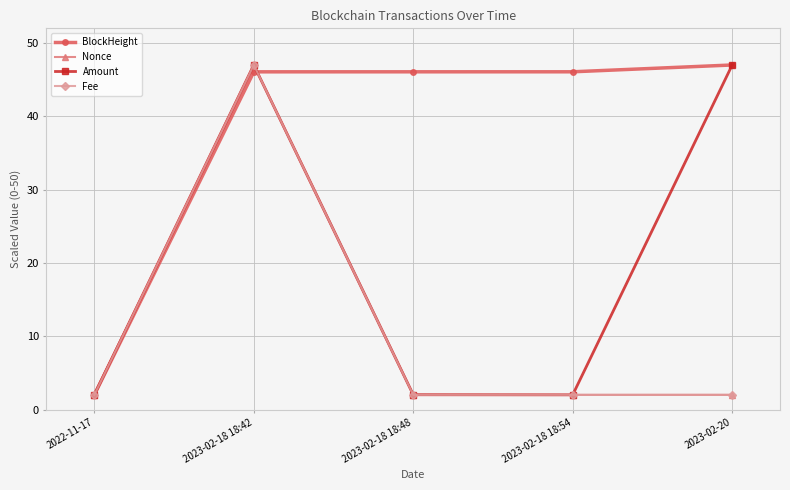

The Amount series shows 2.0 at 2023-02-18 18:48. True or false?

True